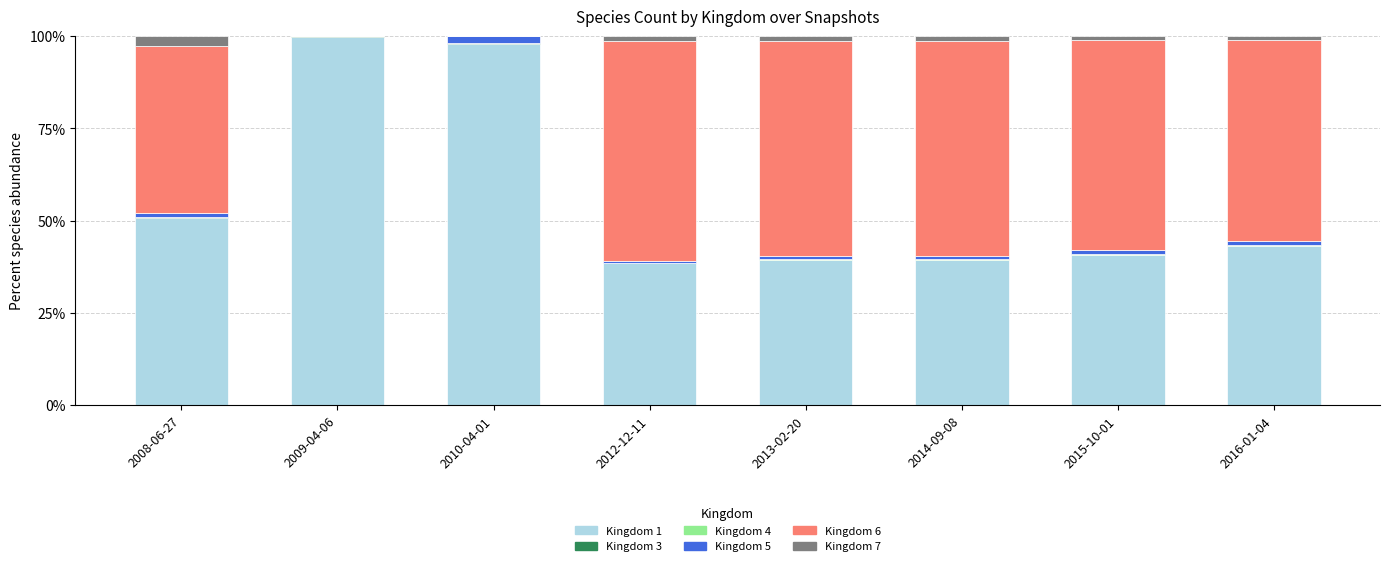

Are the bars horizontal?

No